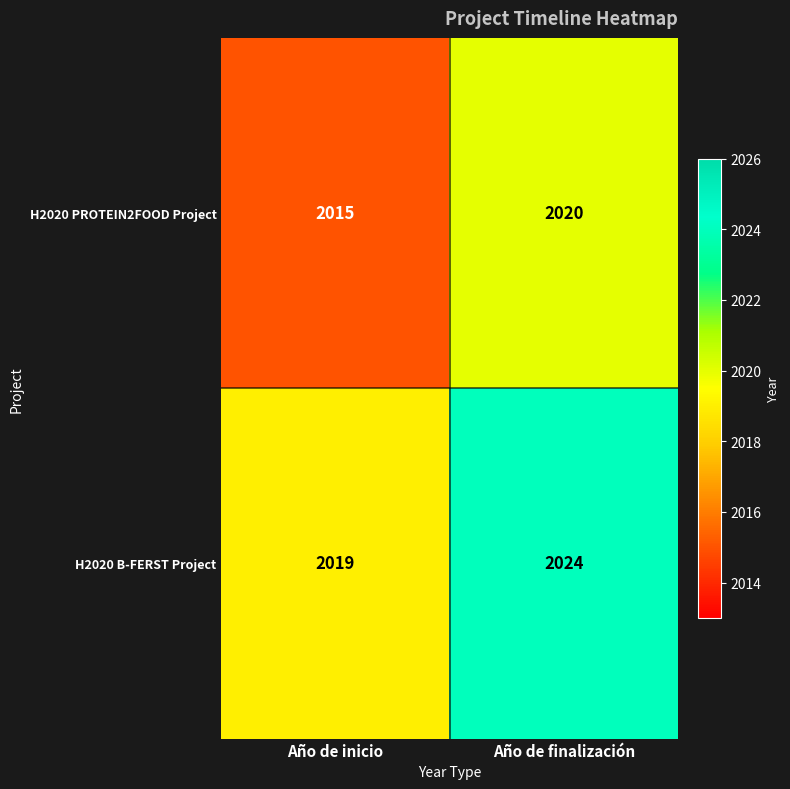

True or false: H2020 B-FERST Project has a value of 2024 at Año de finalización.

True